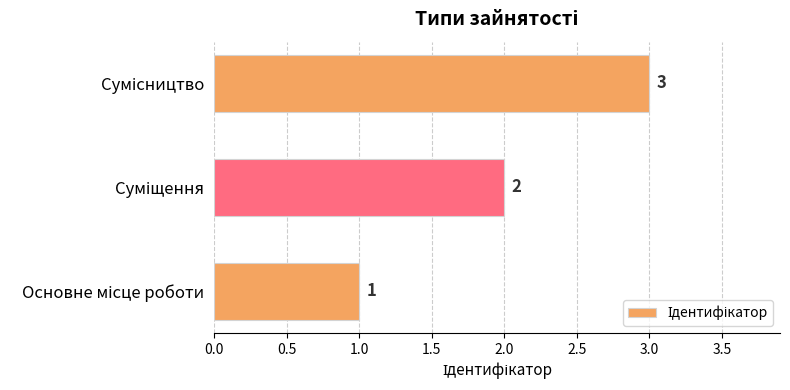

How many values are between 1 and 3?

3